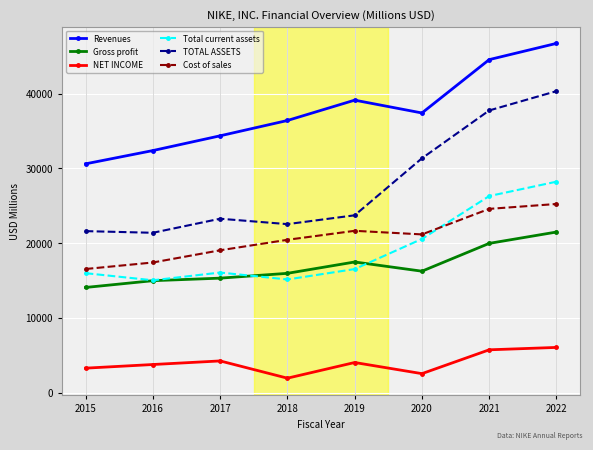

How many Revenues values are between 34350 and 44538?

5